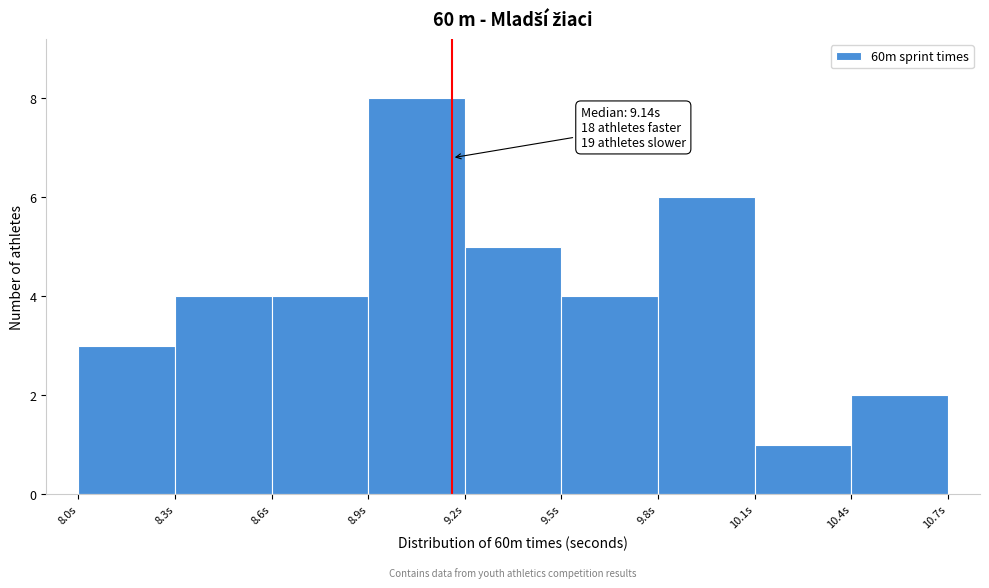

Which range on the x-axis has the tallest bar?

8.88 to 9.18